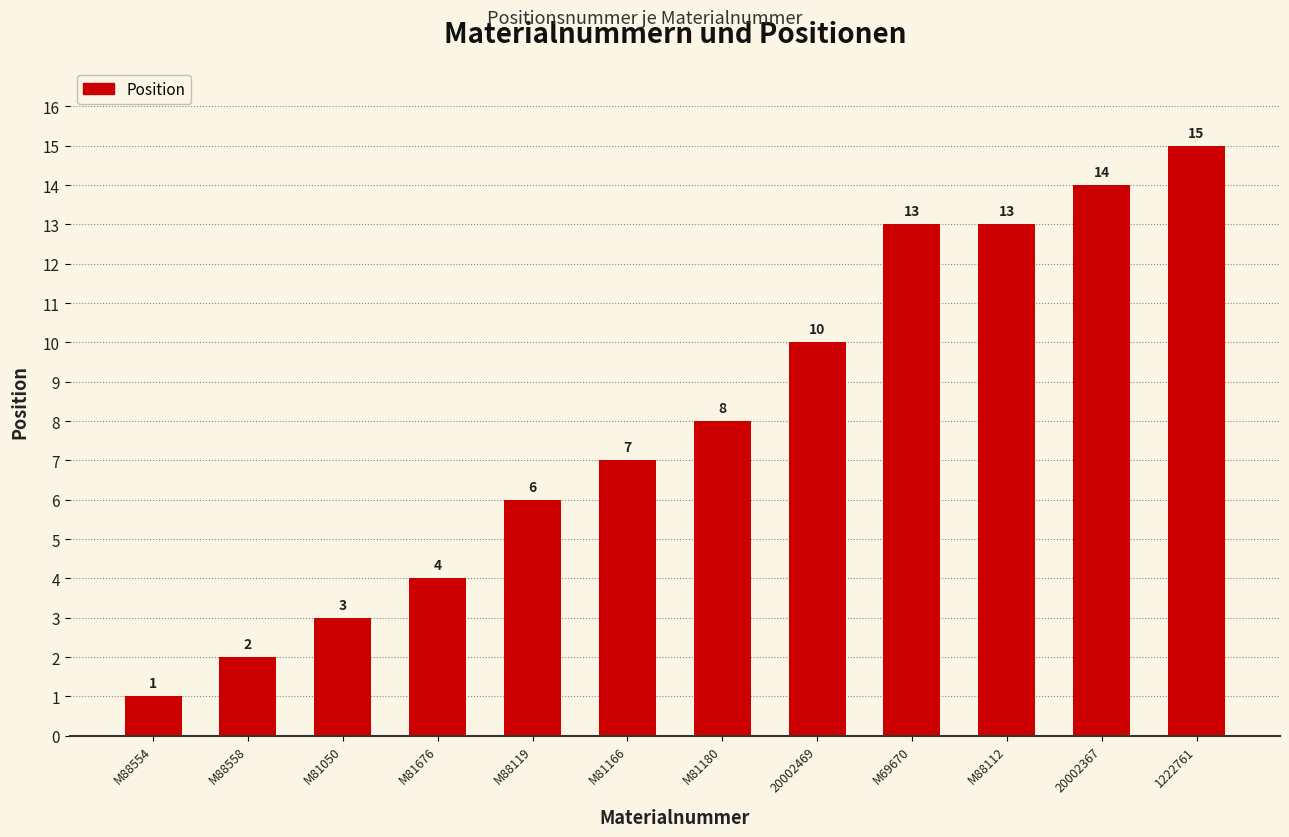

What is the change in value from M81050 to 1222761?

+12